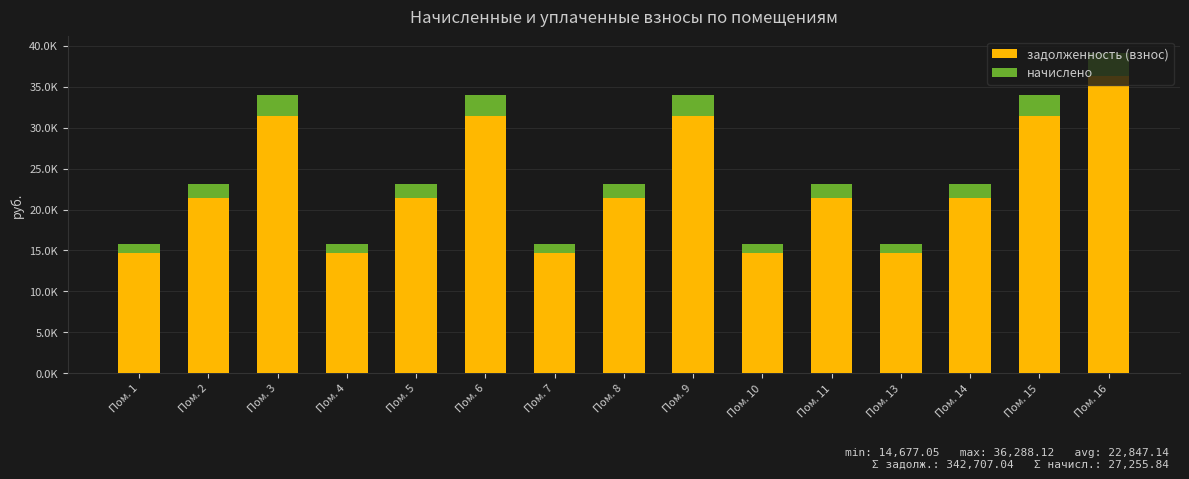

What are all the series names shown in the legend?

задолженность (взнос), начислено